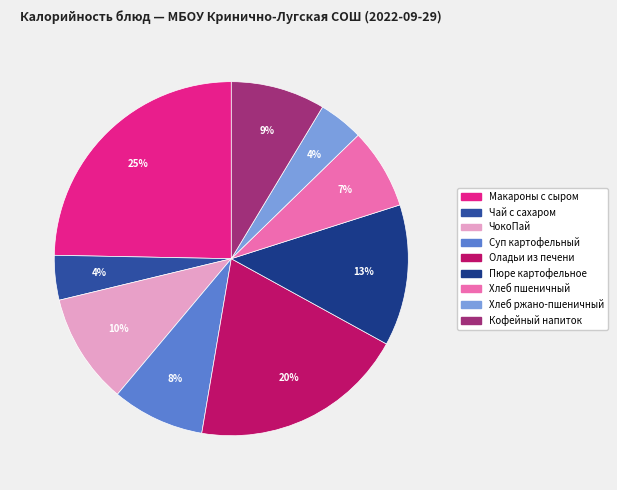

Is the sum of ЧокоПай and Хлеб пшеничный greater than half?

No